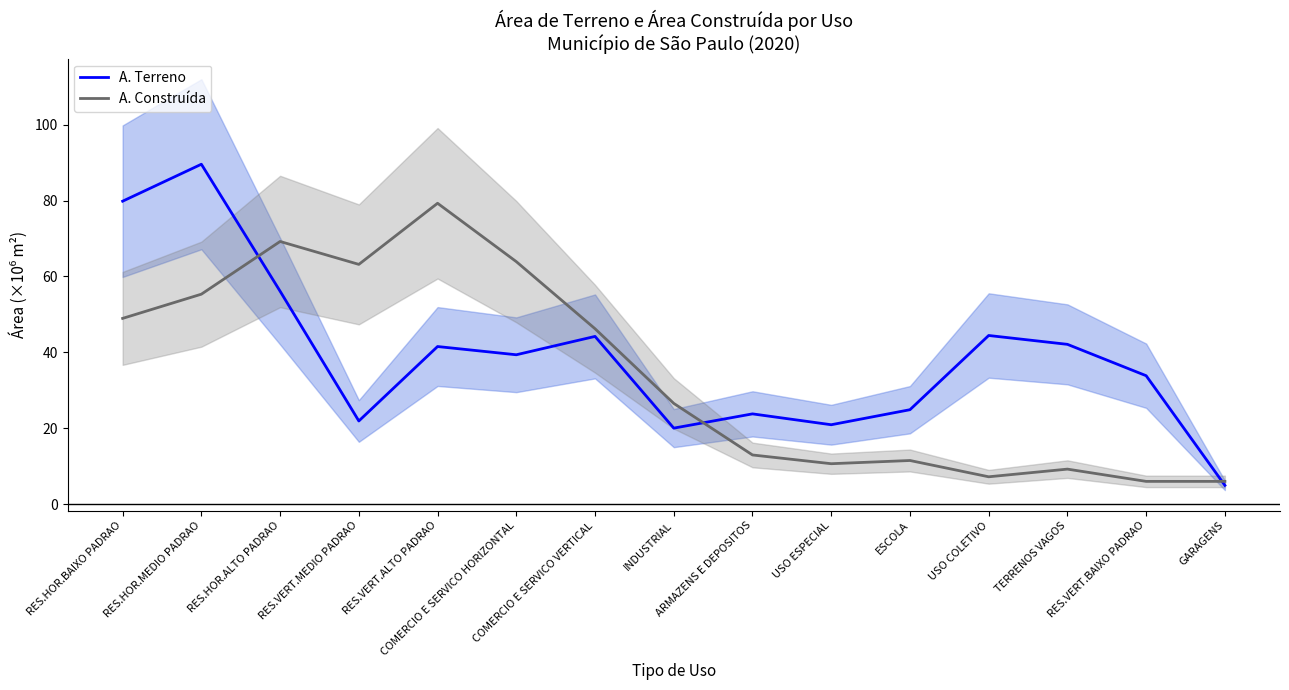

At which label does A. Construída reach its peak?

RES.VERT.ALTO PADRAO